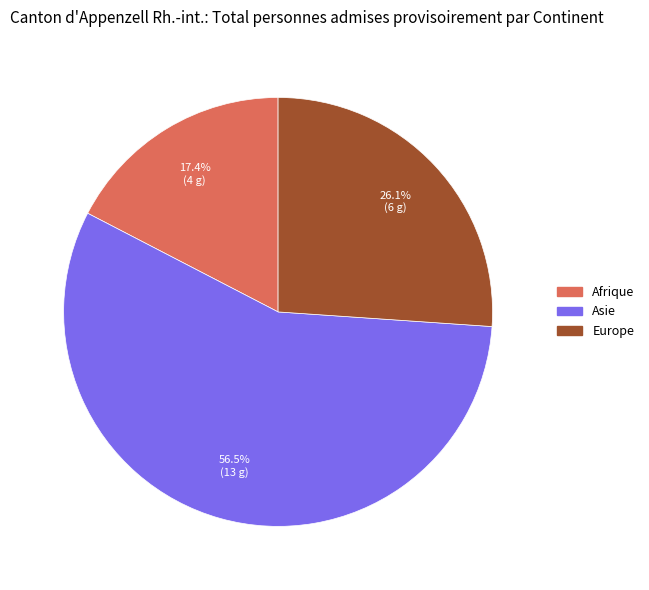

Combined, do Afrique and Asie account for over 50%?

Yes